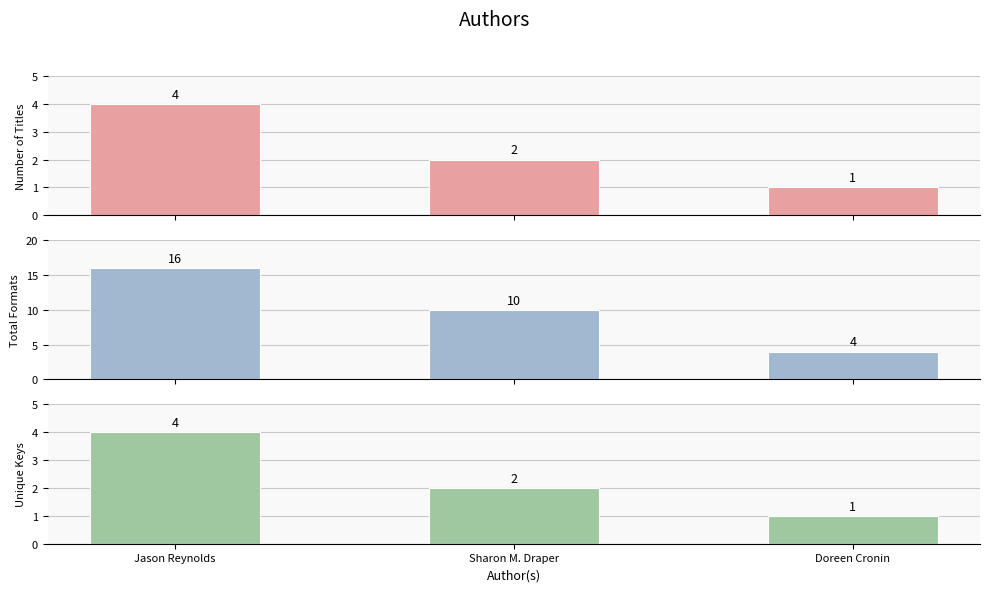

Between Jason Reynolds and Sharon M. Draper, which series saw the biggest shift?

Total Formats